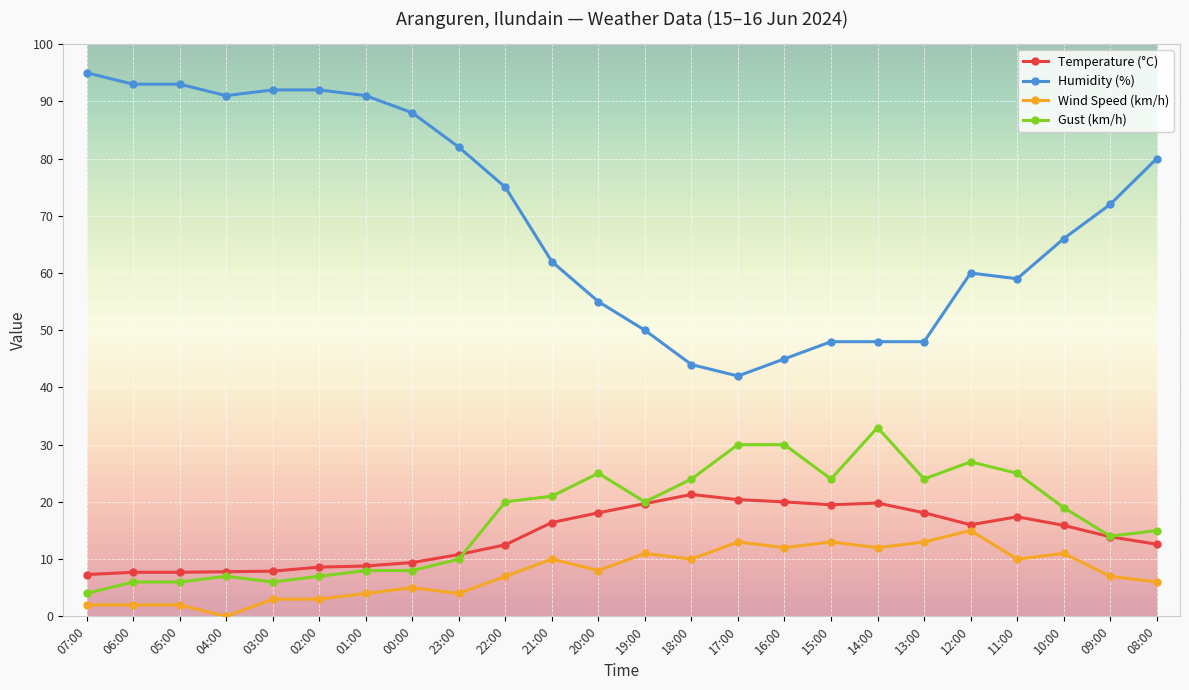

How many lines are shown in the chart?

4